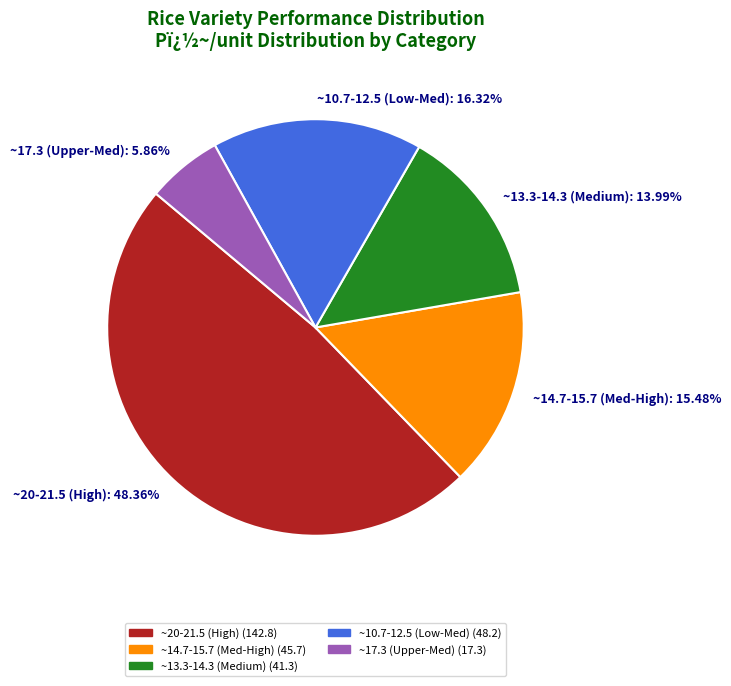

Does any single category account for the majority?

No